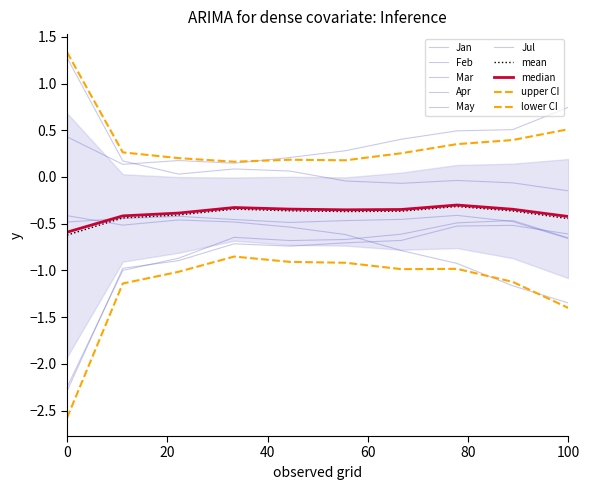

At how many categories does at least one series exceed -1?

10